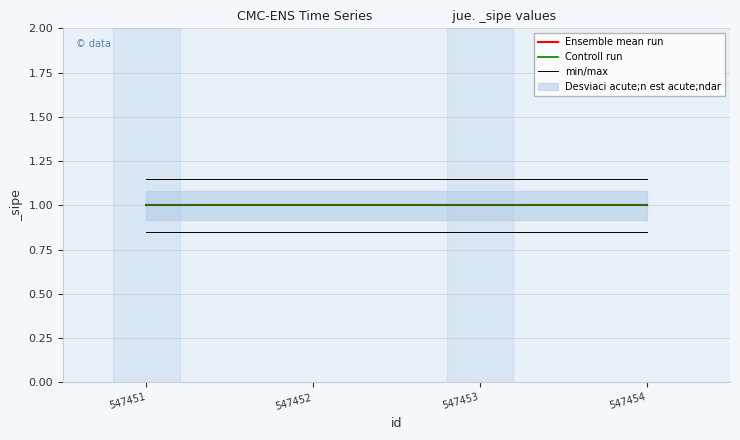

Which label corresponds to the smallest value in the chart?

547451